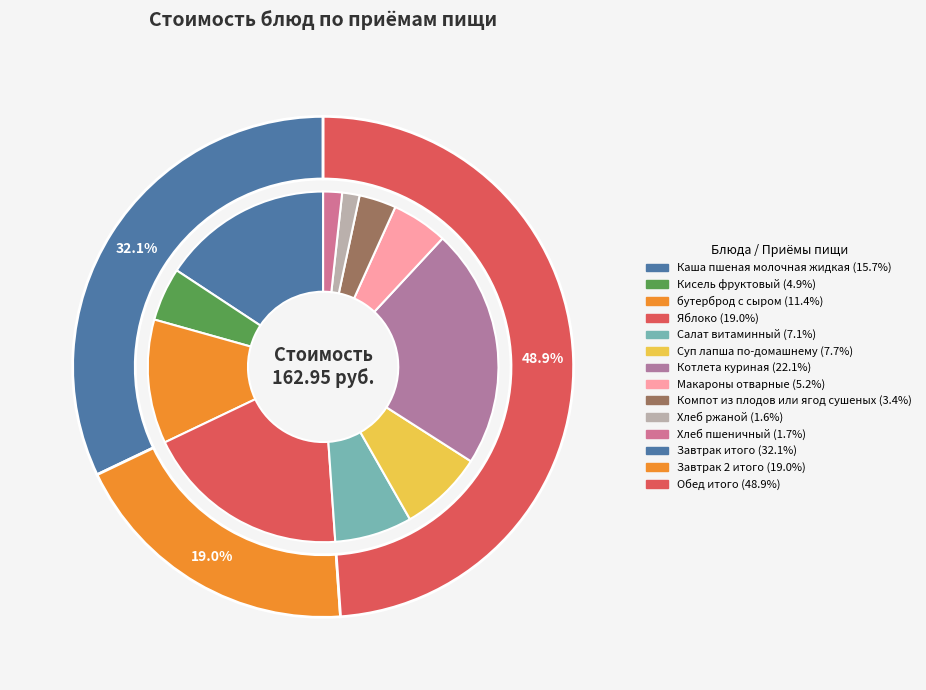

How many segments does this pie chart have?

11